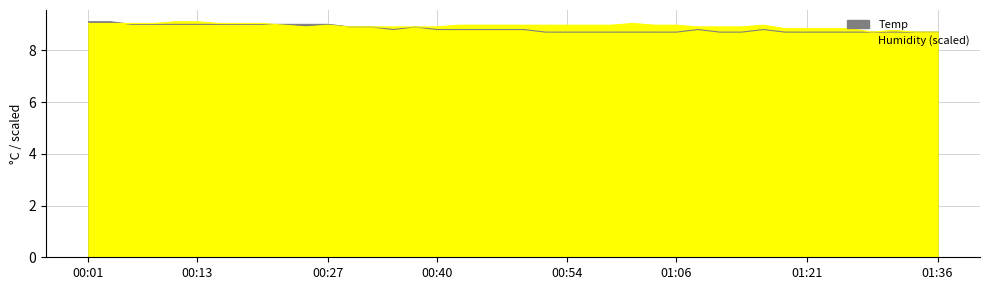

Which series changed the most between 00:01 and 00:03?

Temp